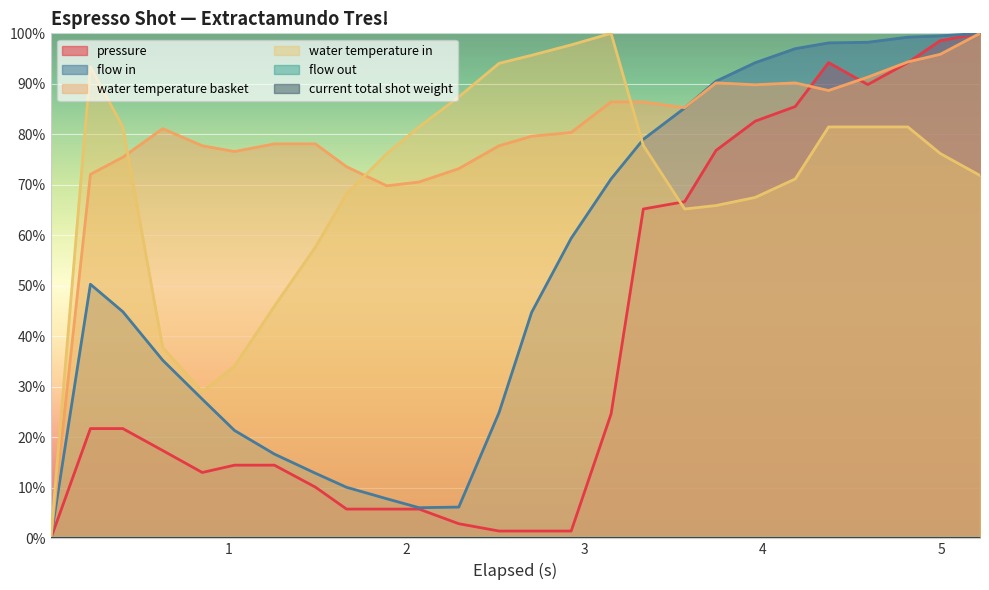

What is the sum of all water_temperature_in values?

1820.1